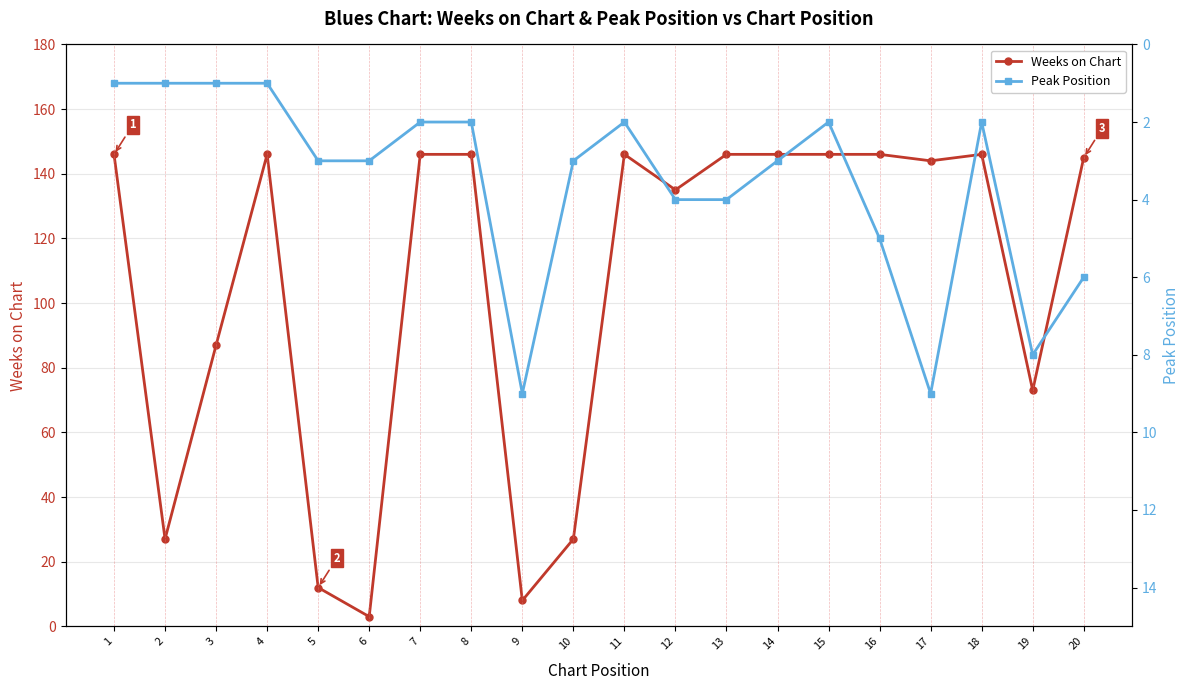

Which label corresponds to the smallest value in the chart?

1